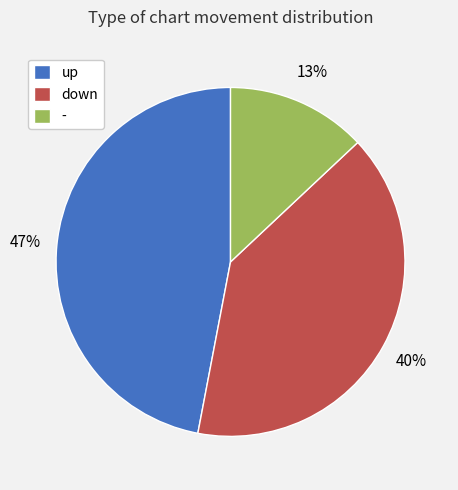

To the nearest percent, what is the difference between the - and up slice percentages?

34%